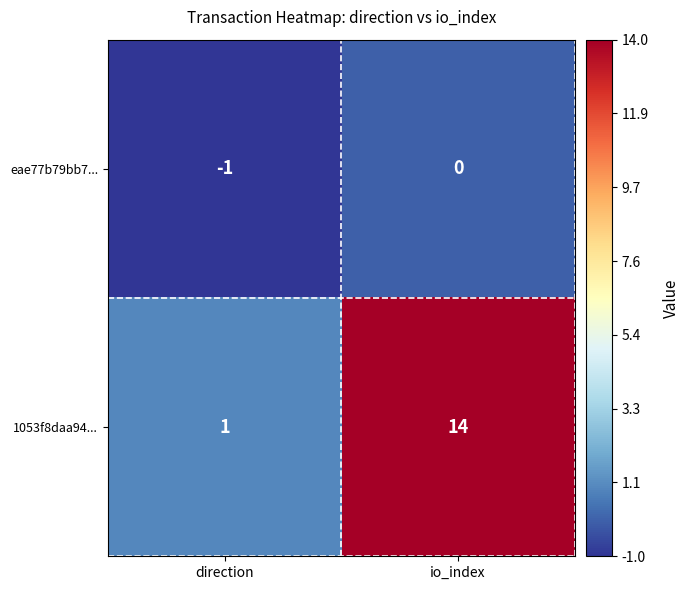

Reading left to right, what are all the values shown in this chart?

eae77b79bb7...: direction=-1	io_index=0
1053f8daa94...: direction=1	io_index=14